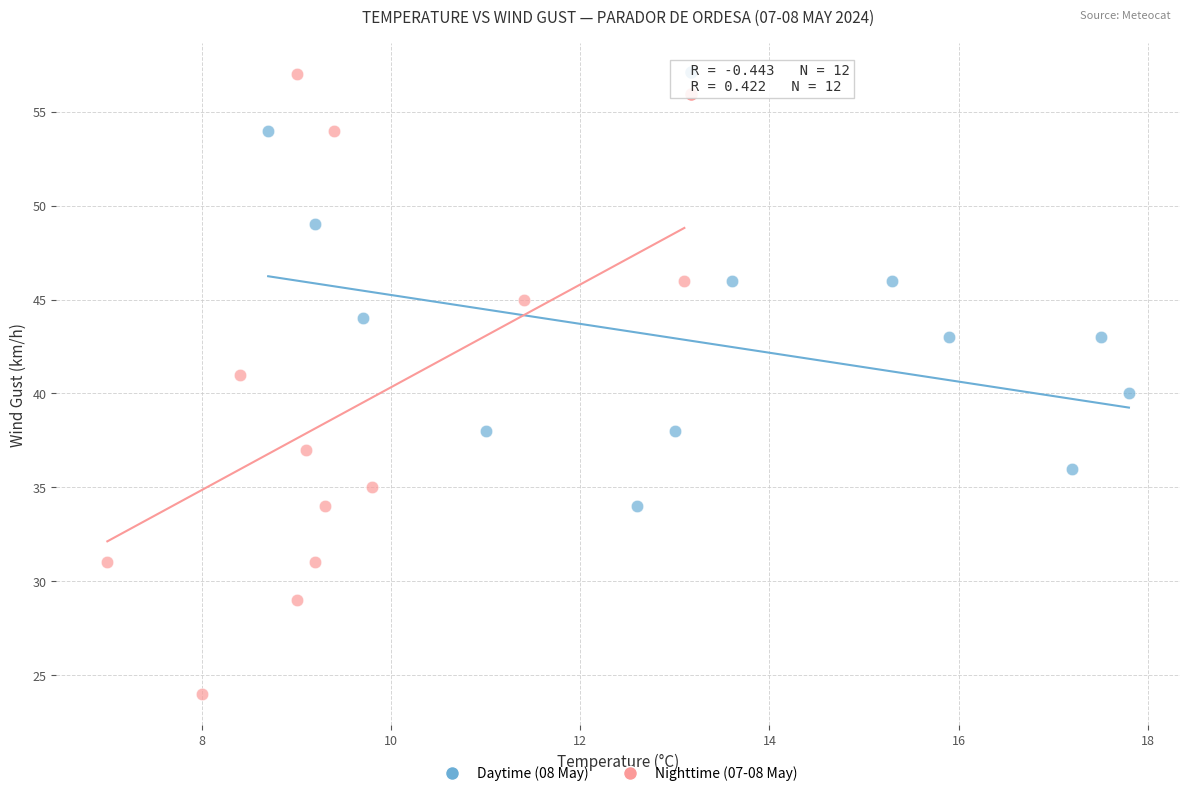

Which series contains the lowest Y value?

Nighttime (07-08 May)